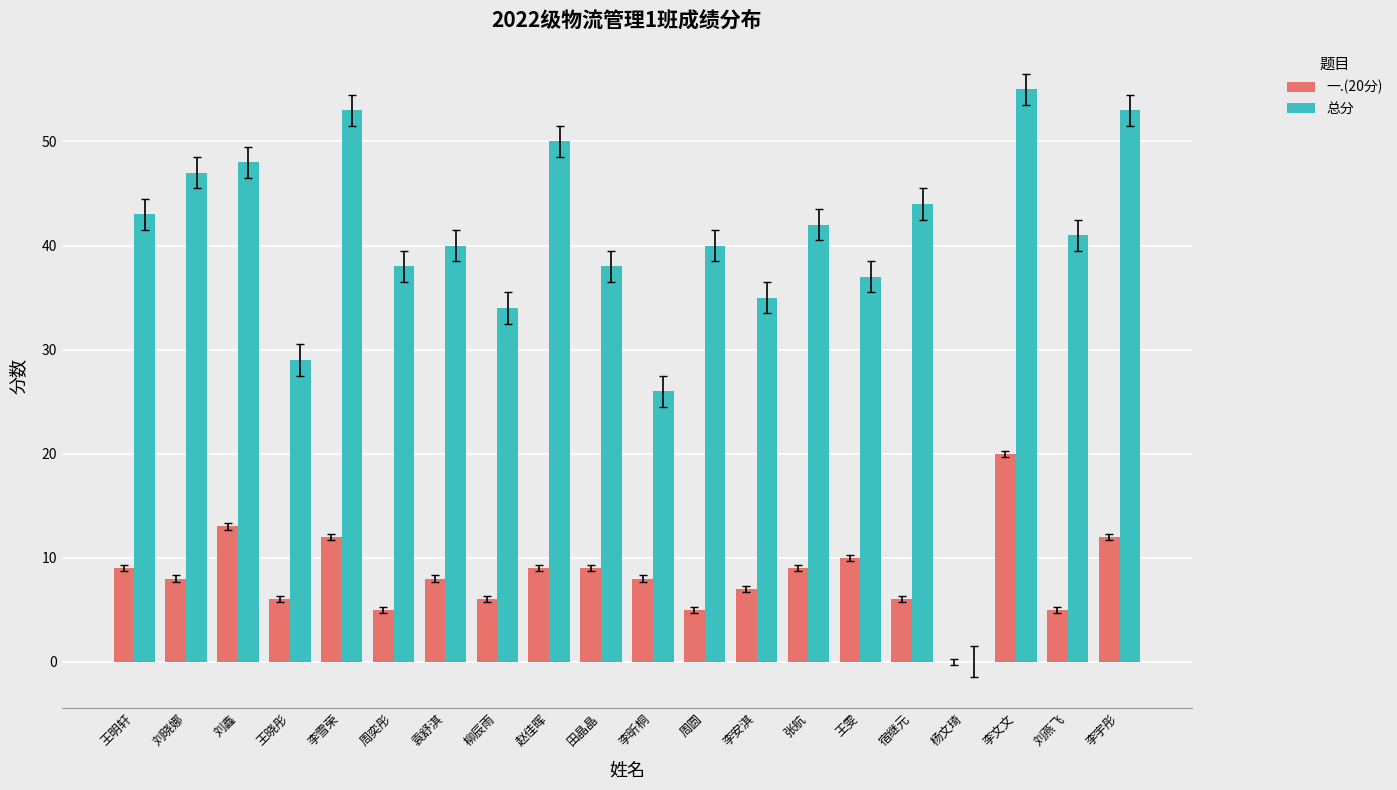

Where does the 总分 series first go above 41?

王明轩